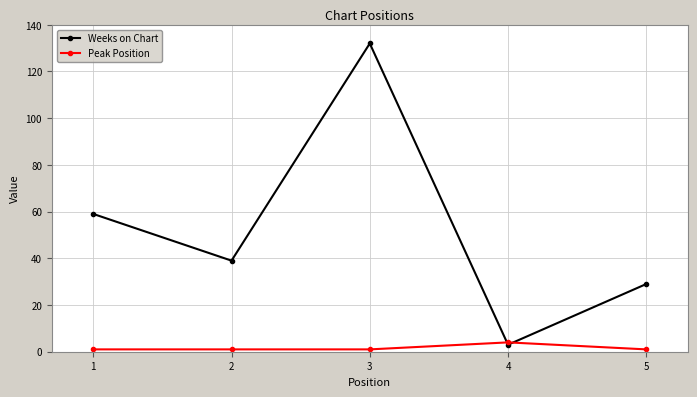

What is the maximum value shown in the chart?

132